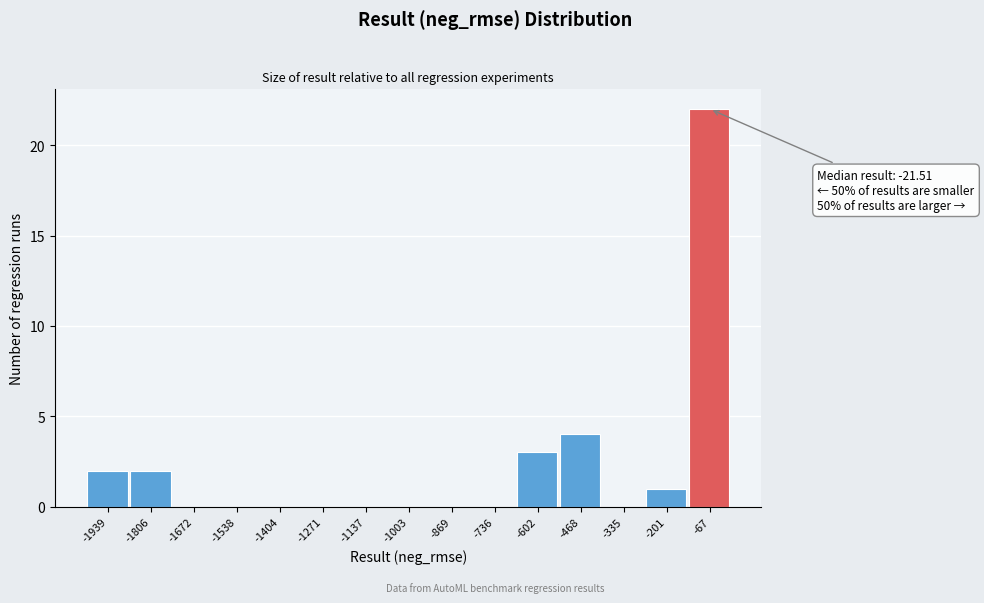

Over which range of the x-axis is the bar tallest?

-140 to 0